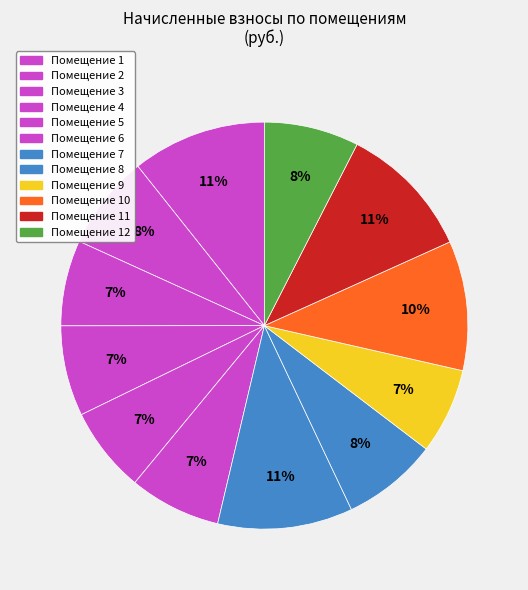

Count the number of slices in the pie.

12